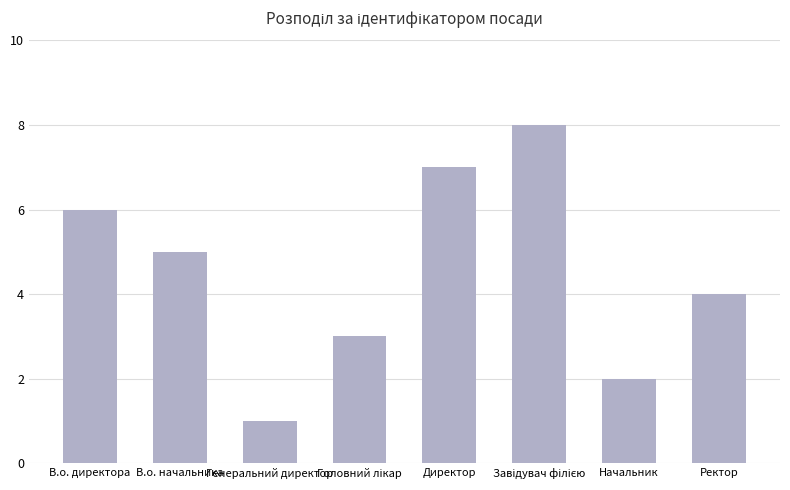

Which category has the lowest value across all series?

Генеральний директор